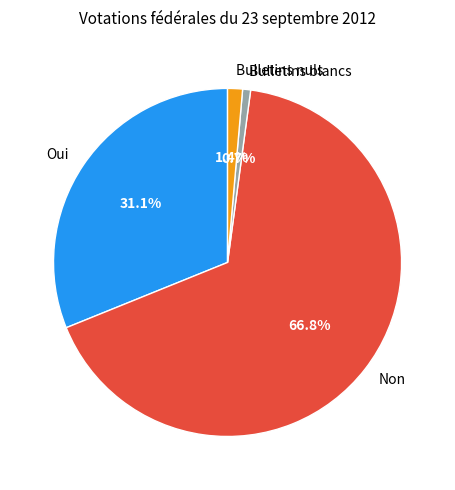

Rank the categories by value from highest to lowest.

Non, Oui, Bulletins nuls, Bulletins blancs